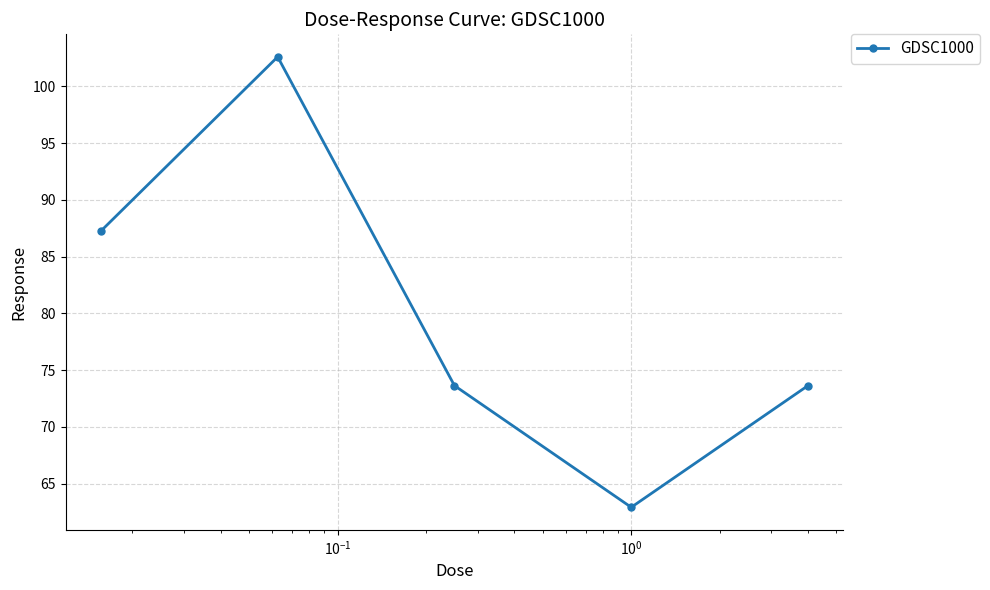

What is the greatest value displayed?

102.6